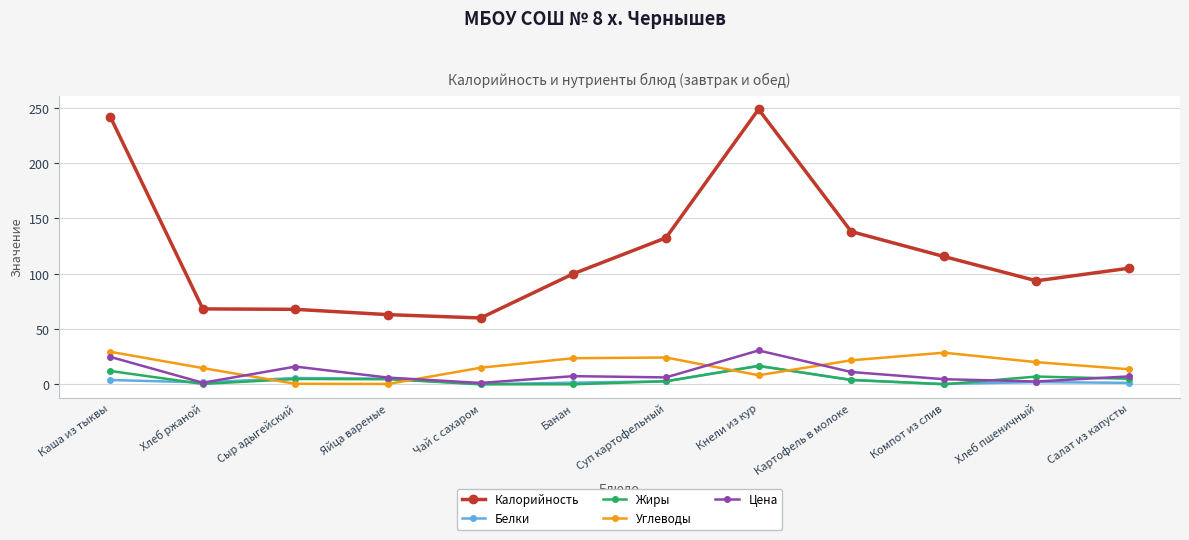

True or false: Калорийность has a value of 160.3 at Кнели из кур.

False